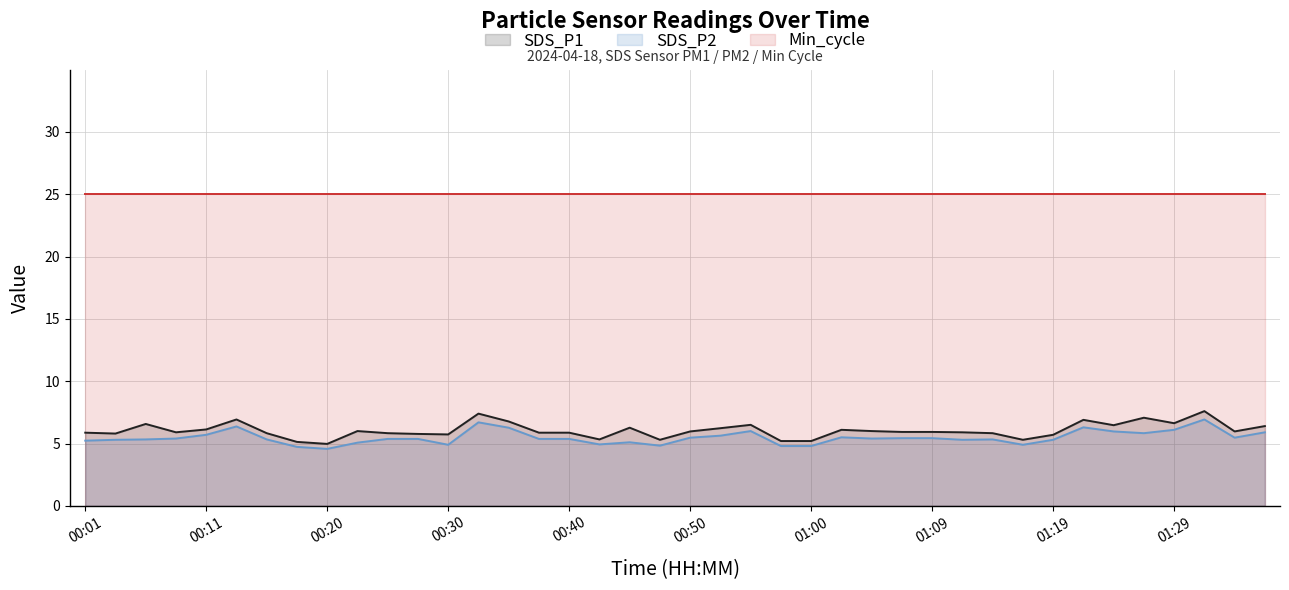

Does the chart have visible grid lines?

Yes